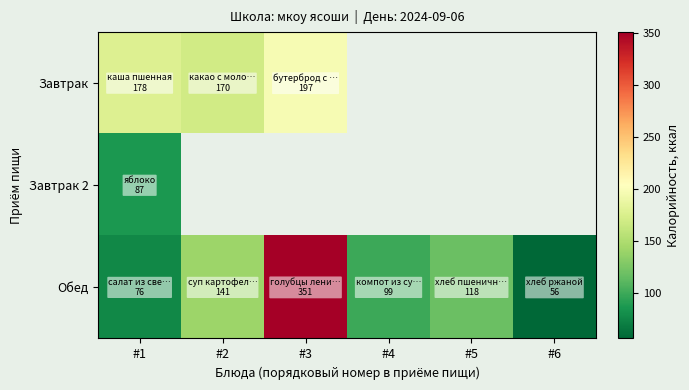

What is the total value across all series at #2?

310.8